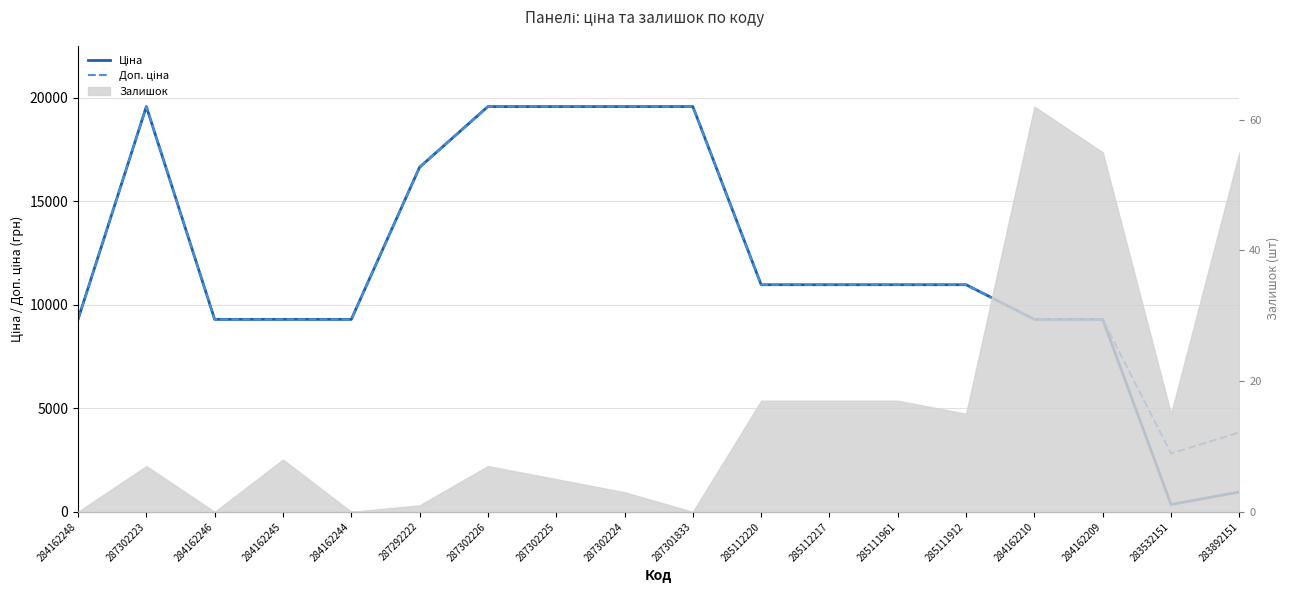

Read the Доп. ціна value at 283532151.

2821.2